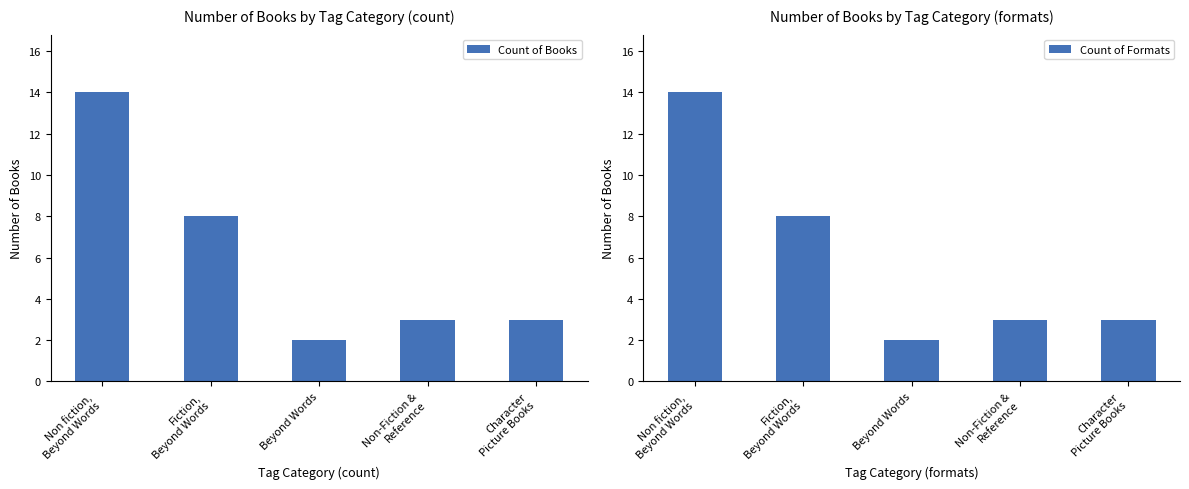

How many bars are there in total?

10